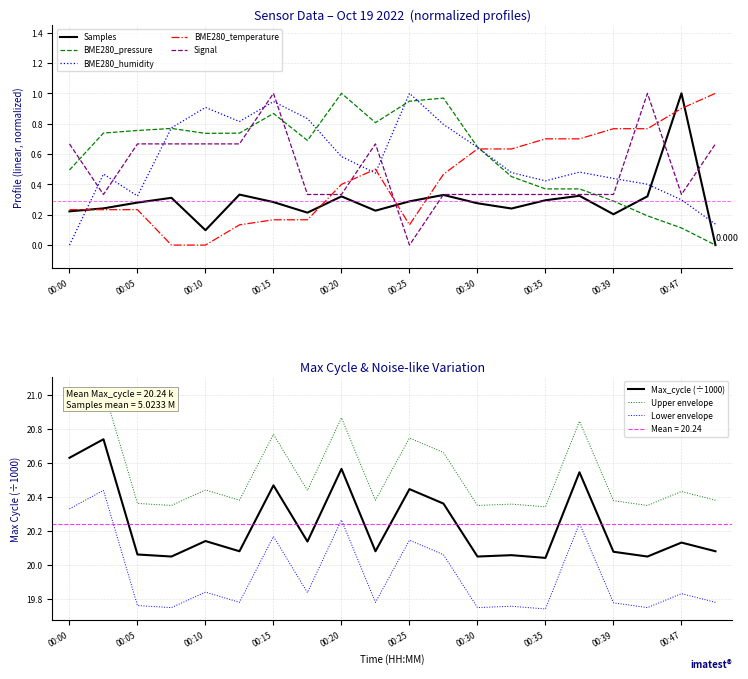

List the series in order of their peak value, highest first.

Max_cycle, Samples, BME280_pressure, BME280_humidity, BME280_temperature, Signal